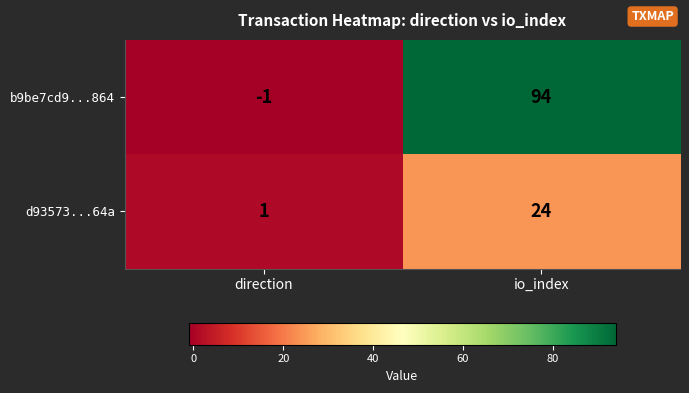

At how many categories does at least one series exceed 49?

1